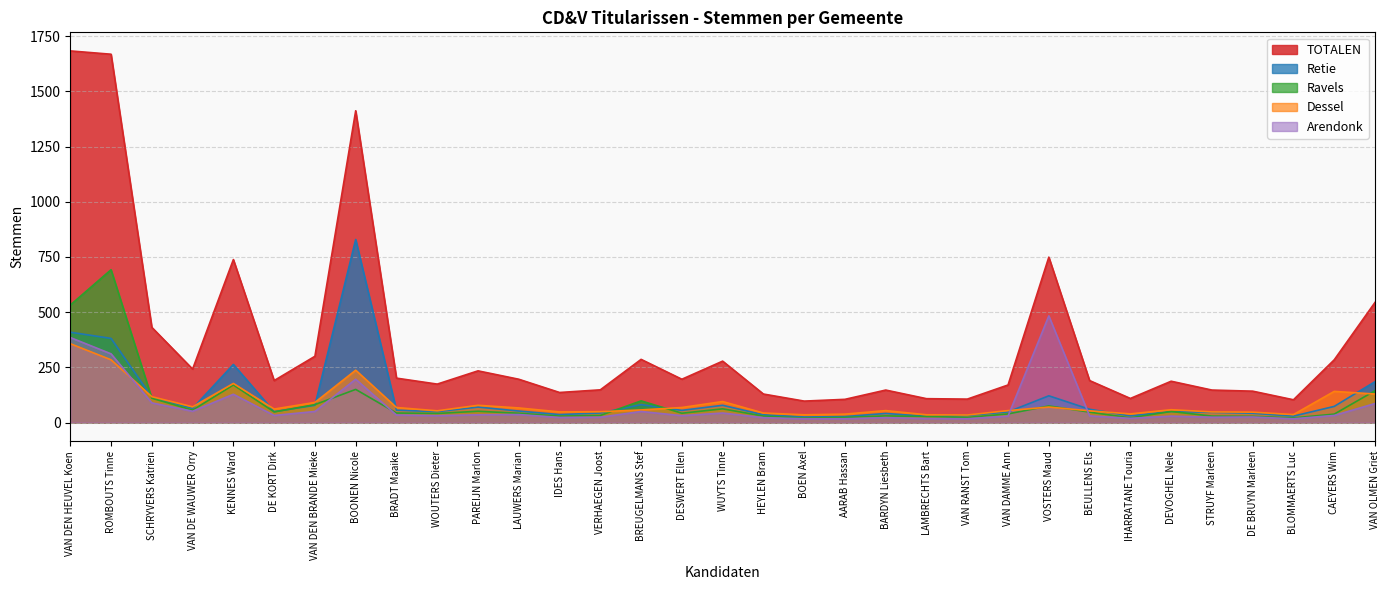

At which category does Retie reach its first local peak?

KENNES Ward